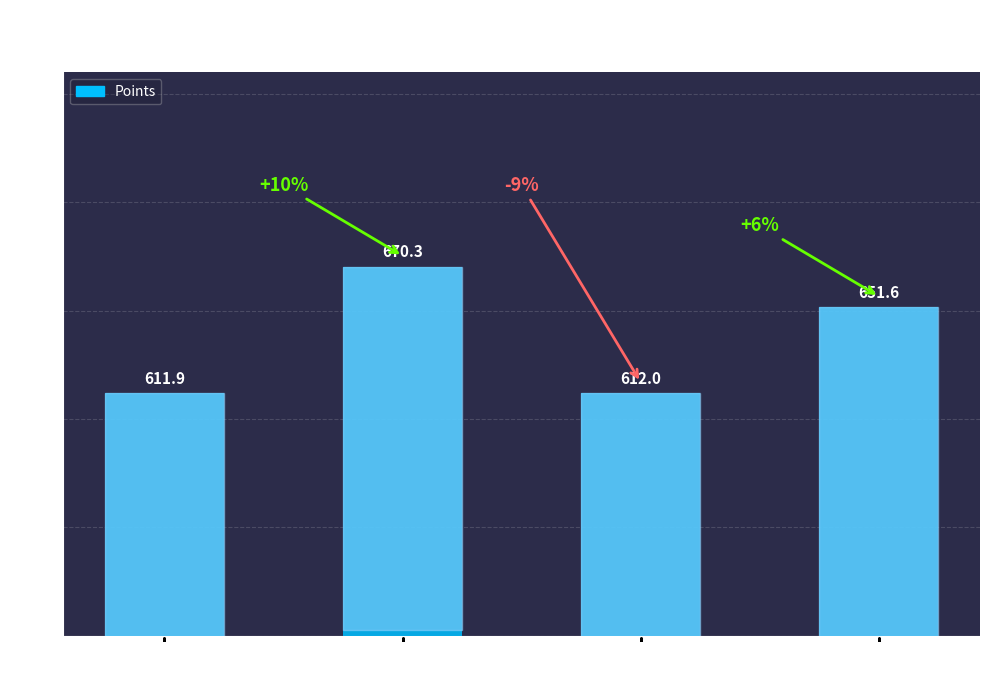

What is the difference between the second highest and minimum values?

39.6